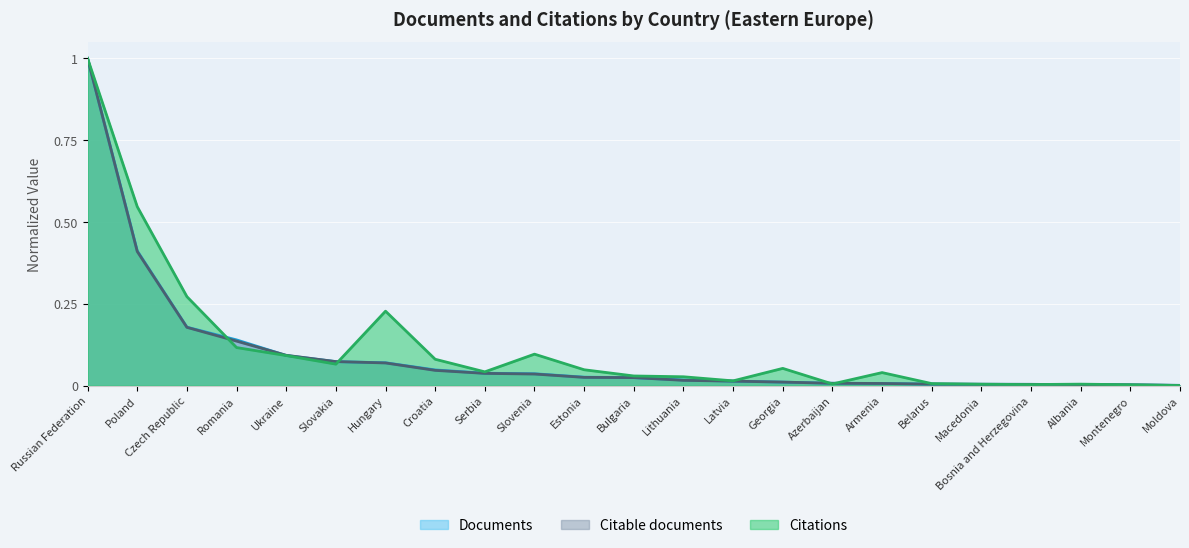

True or false: Documents has a value of 0.1 at Poland.

False